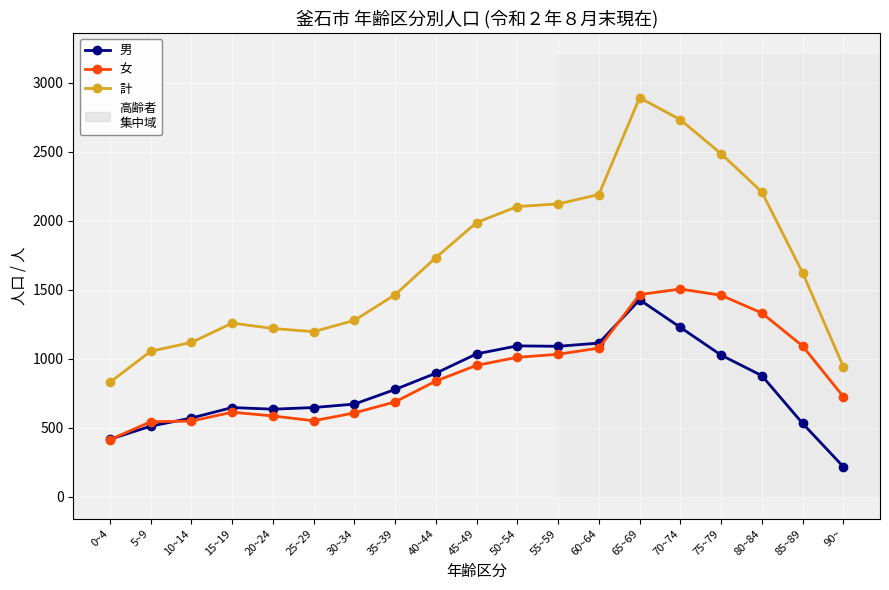

What is the label of the 16th point from the right?

15~19